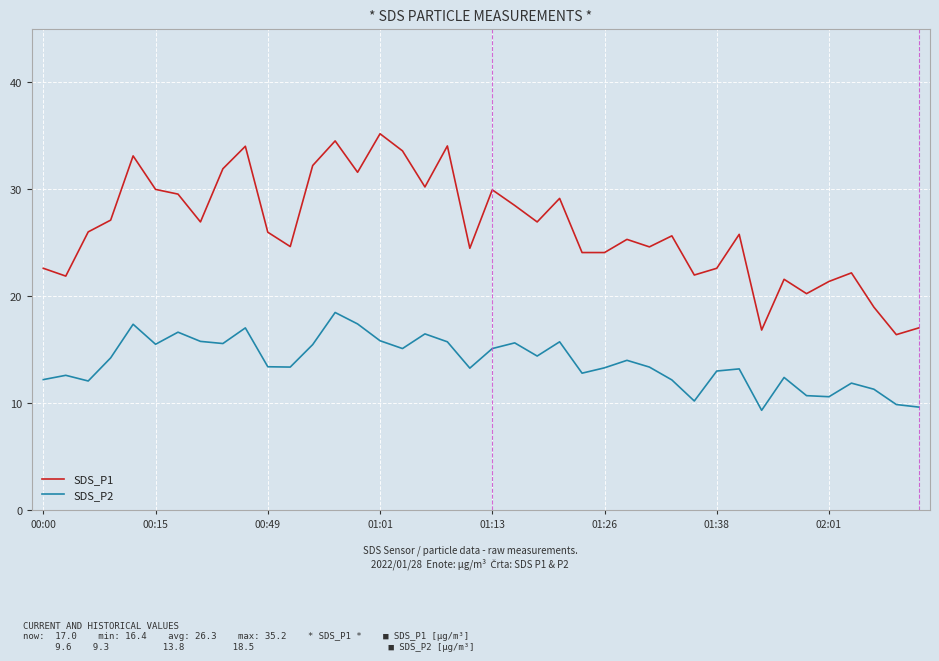

True or false: SDS_P2 and SDS_P1 cross at least once.

False